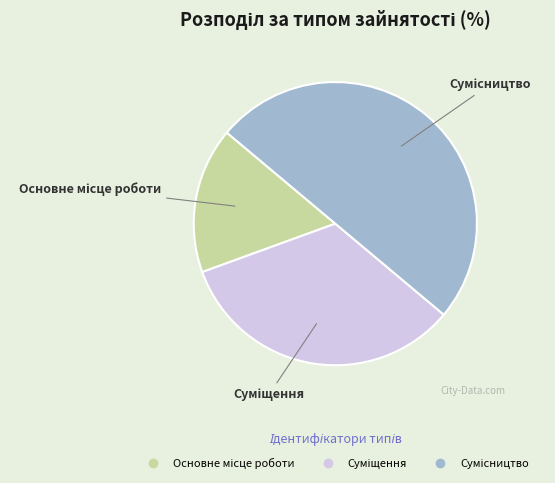

Which slice is the largest?

Сумісництво